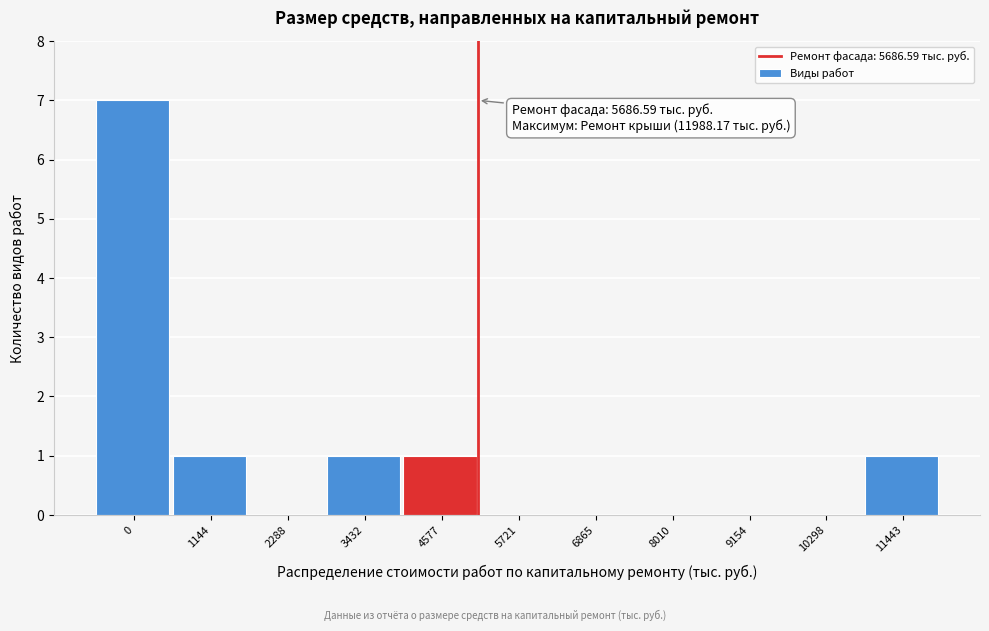

Reading left to right, what are all the values shown in this chart?

0=7	1144=1	2288=0	3432=1	4577=1	5721=0	6865=0	8010=0	9154=0	10298=0	11443=1